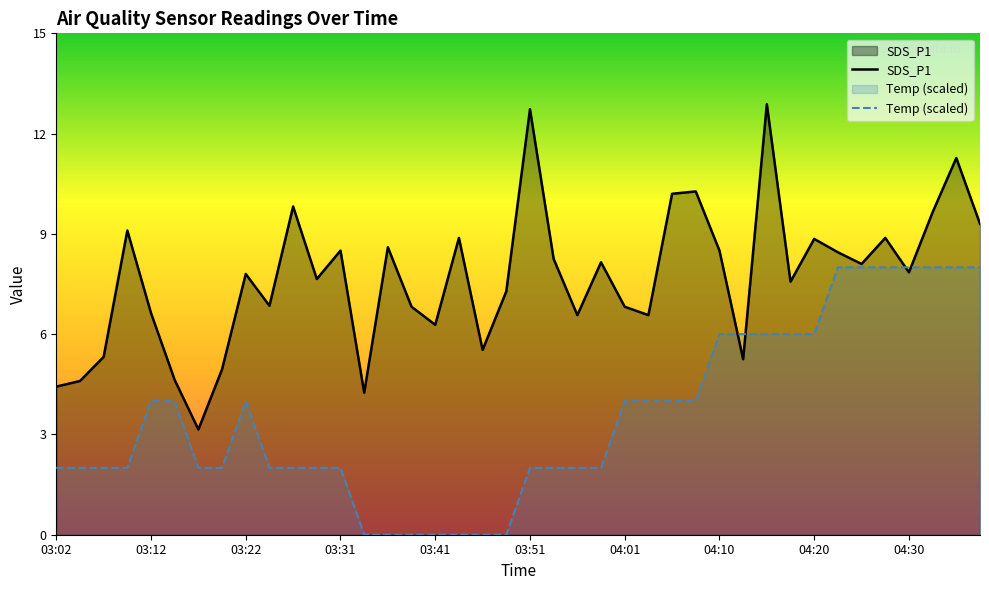

Which series changed the most between 04:27 and 04:37?

SDS_P1